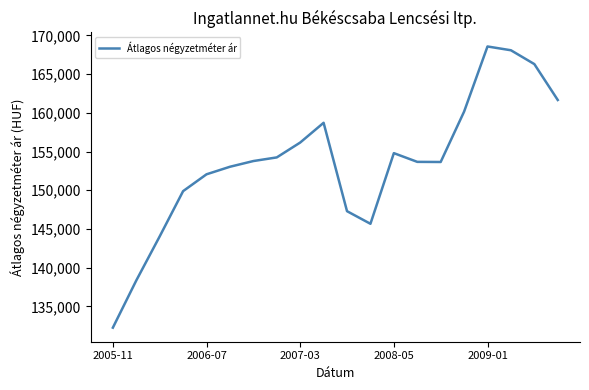

What is the smallest value displayed?

132240